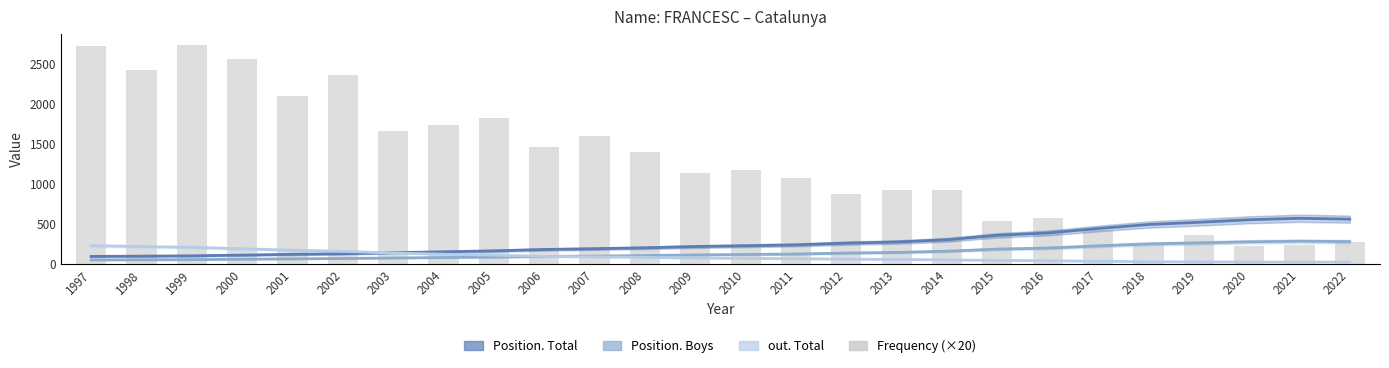

What is the difference between the Position. Boys values at 1999 and 2018?

196.4